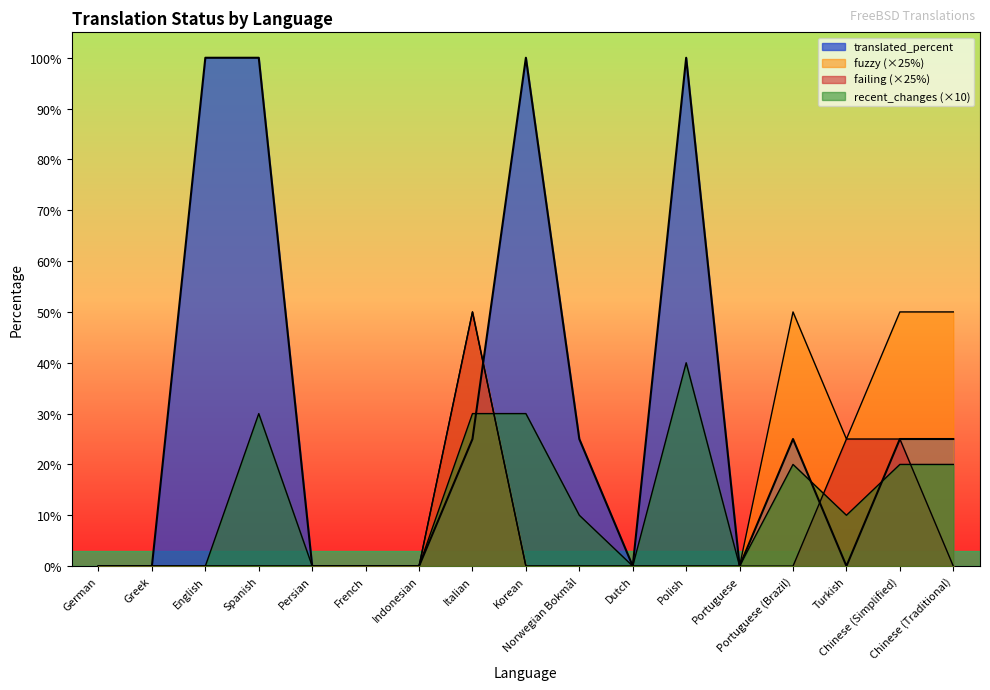

Between German and Norwegian Bokmål, which is larger?

Norwegian Bokmål